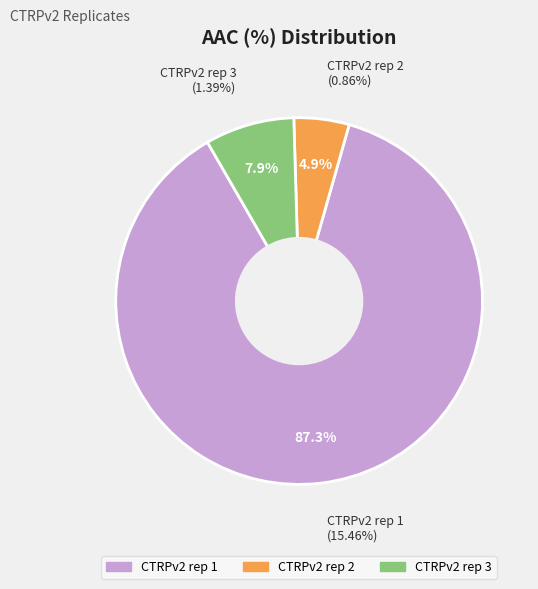

Do CTRPv2 rep 1 and CTRPv2 rep 3 together represent more than half of the pie?

Yes